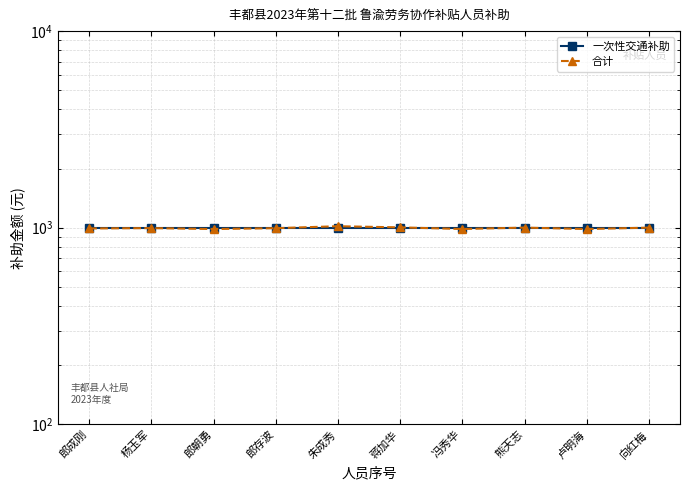

At which category is the sum across all series the highest?

朱成秀